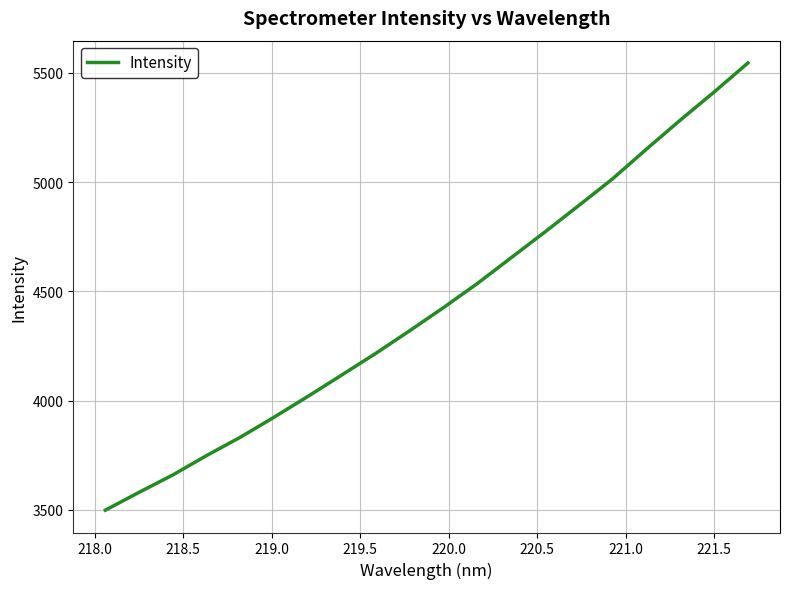

Is this an area chart (filled region under the line)?

No